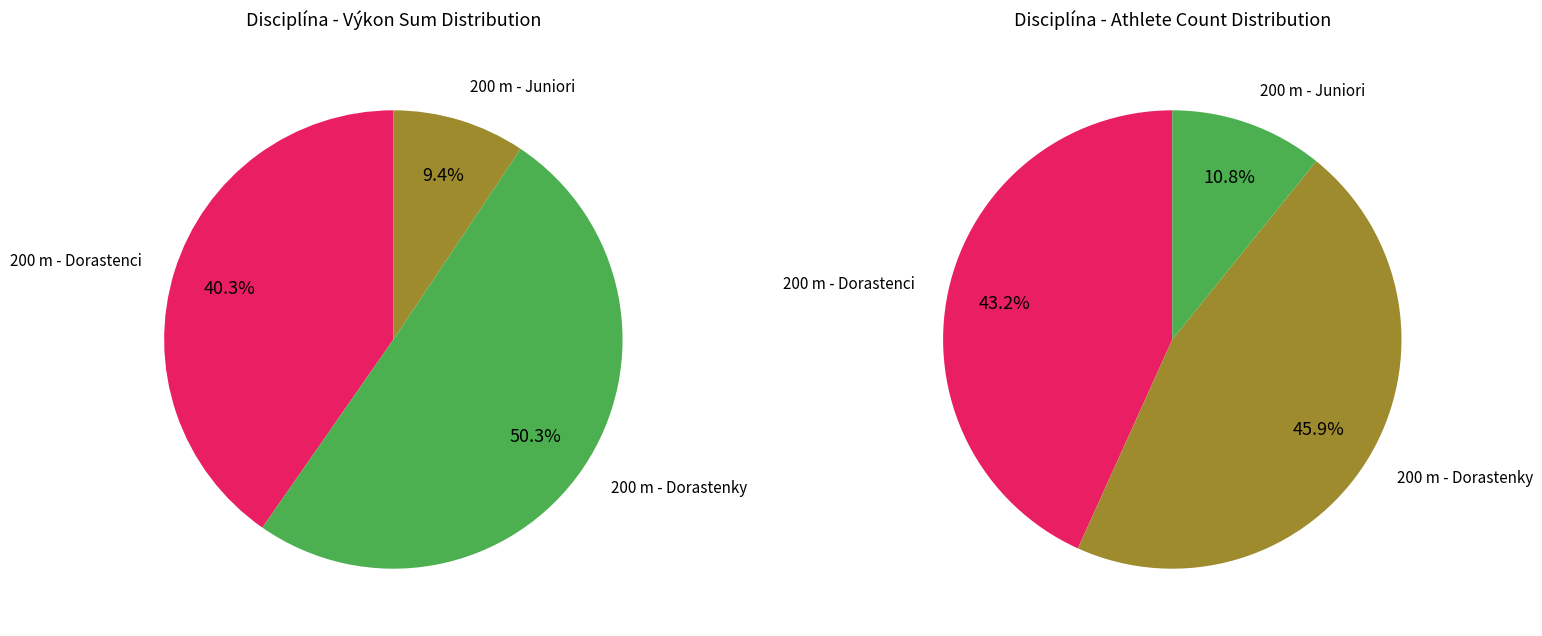

How many slices are in this pie chart?

3